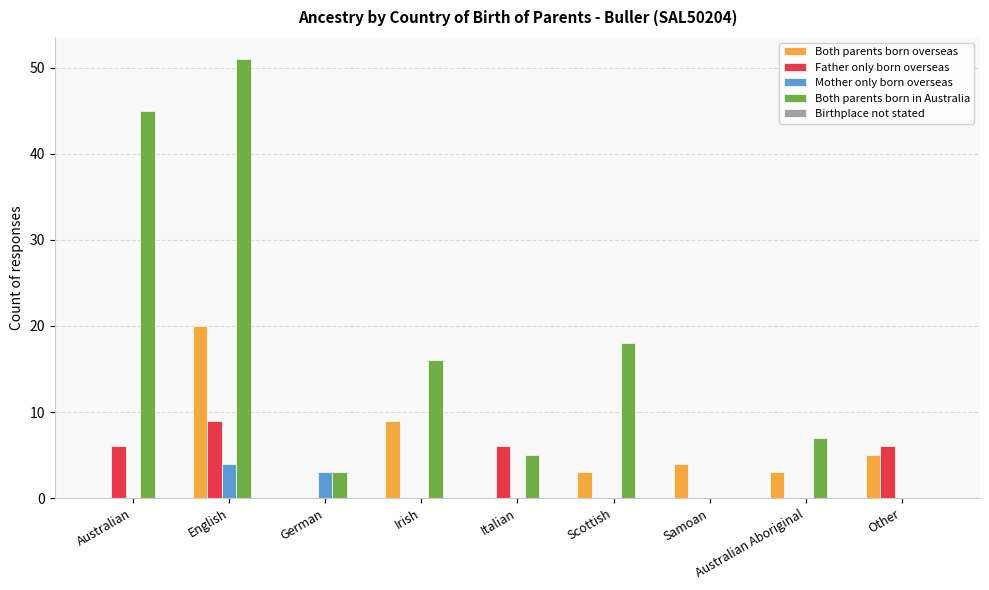

What is the maximum value for Both parents born in Australia?

51